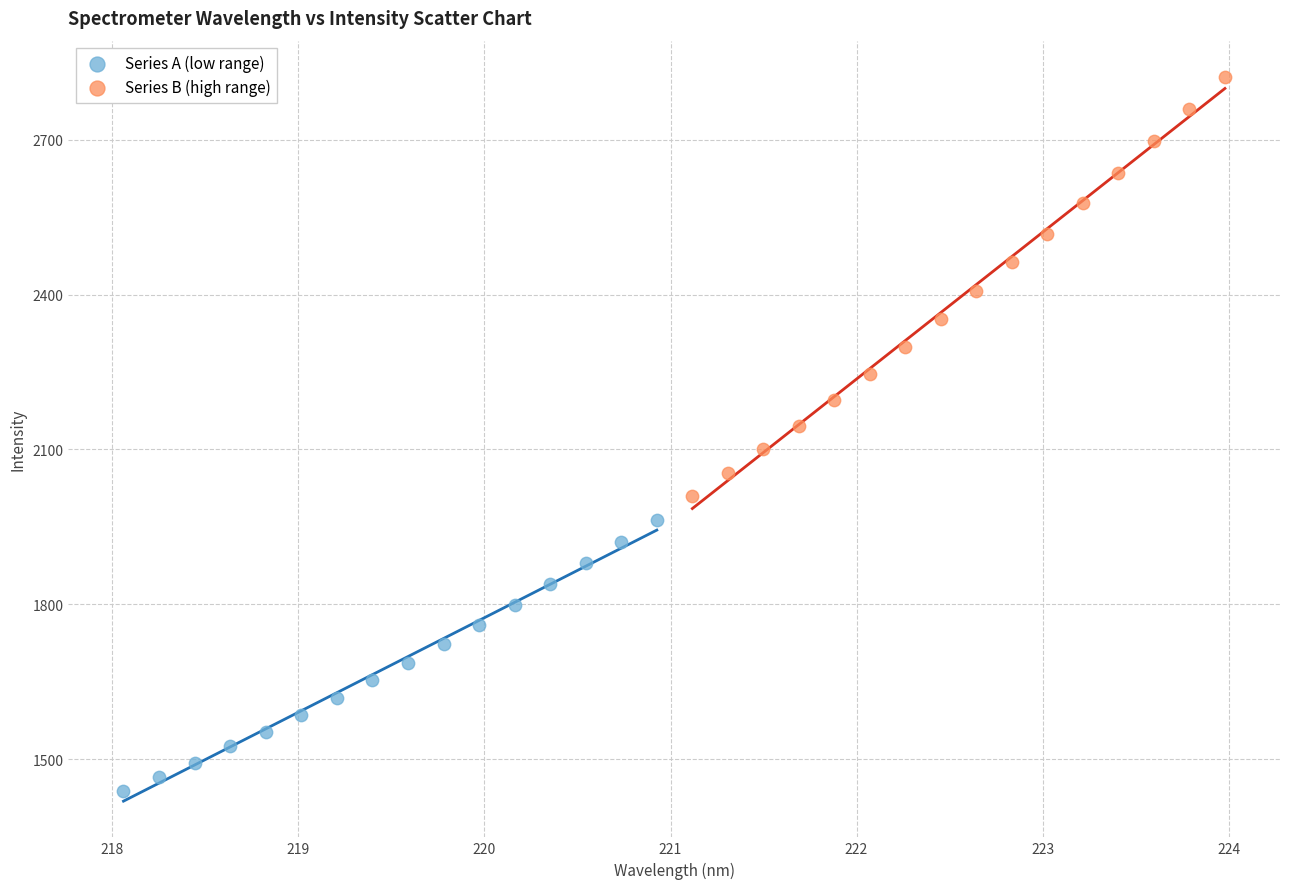

Which series has the widest spread of Y values?

Series B (high range)